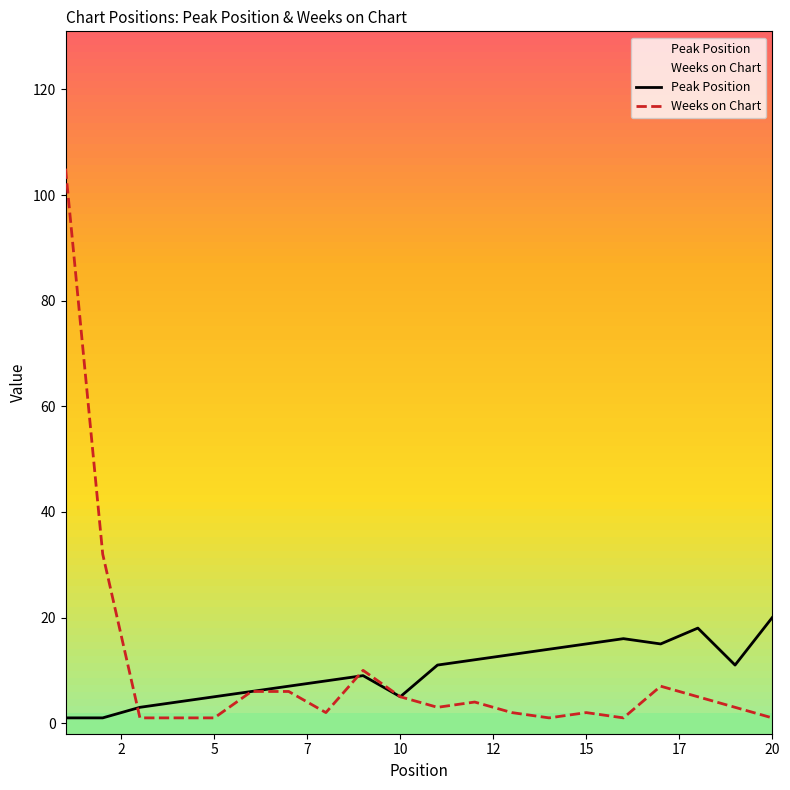

What is the difference between the maximum and second lowest values in the Peak Position series?

19